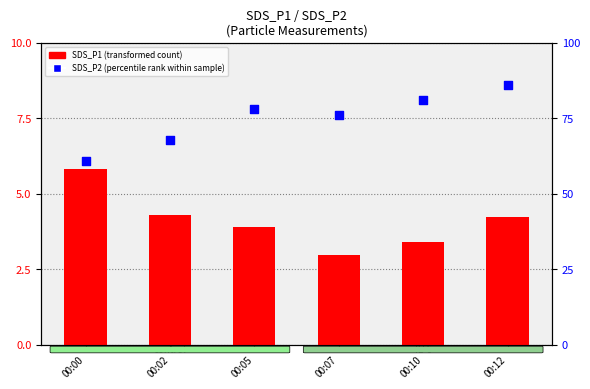

What is the total value across all series at 00:05?

81.9